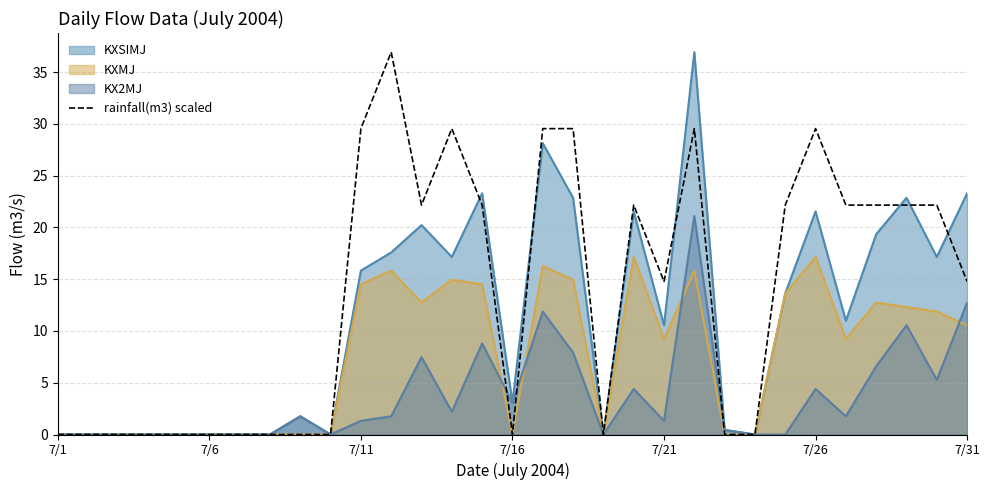

How many data points are above 14?

17